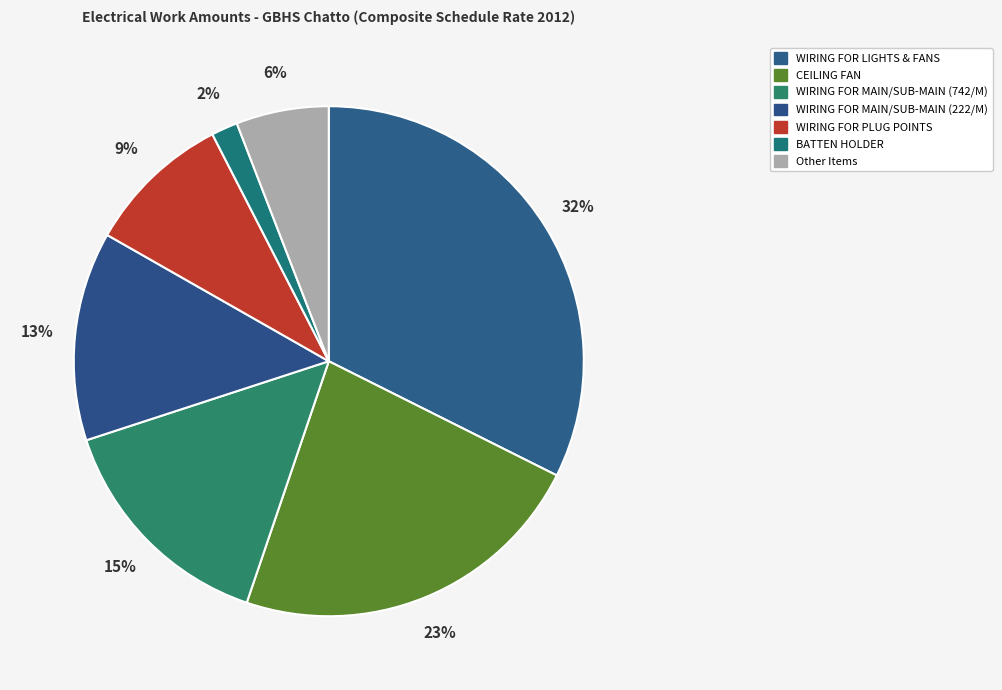

Is there any slice that represents more than half of the pie?

No